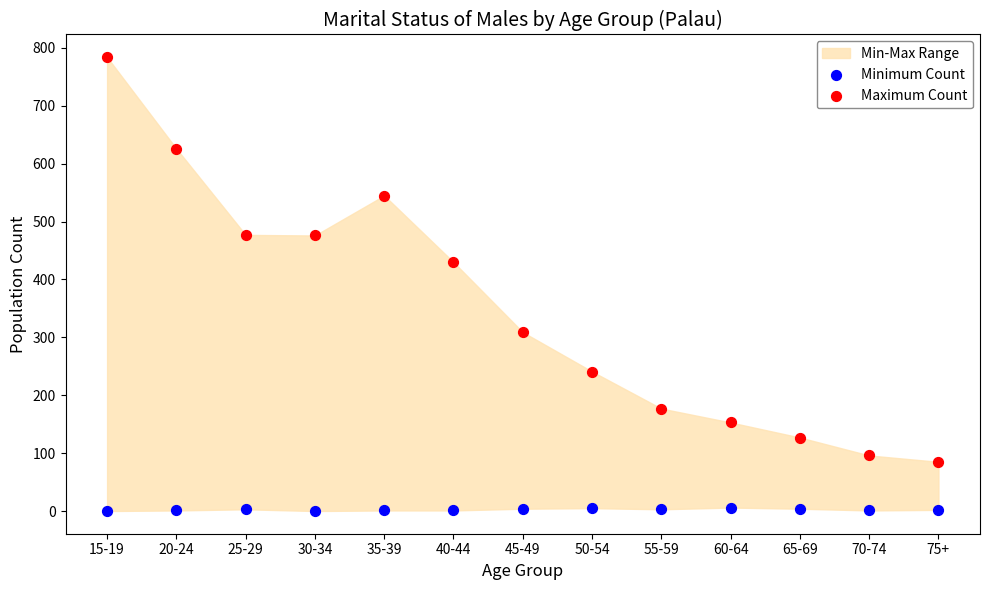

Which series has the widest spread of Y values?

Maximum Count